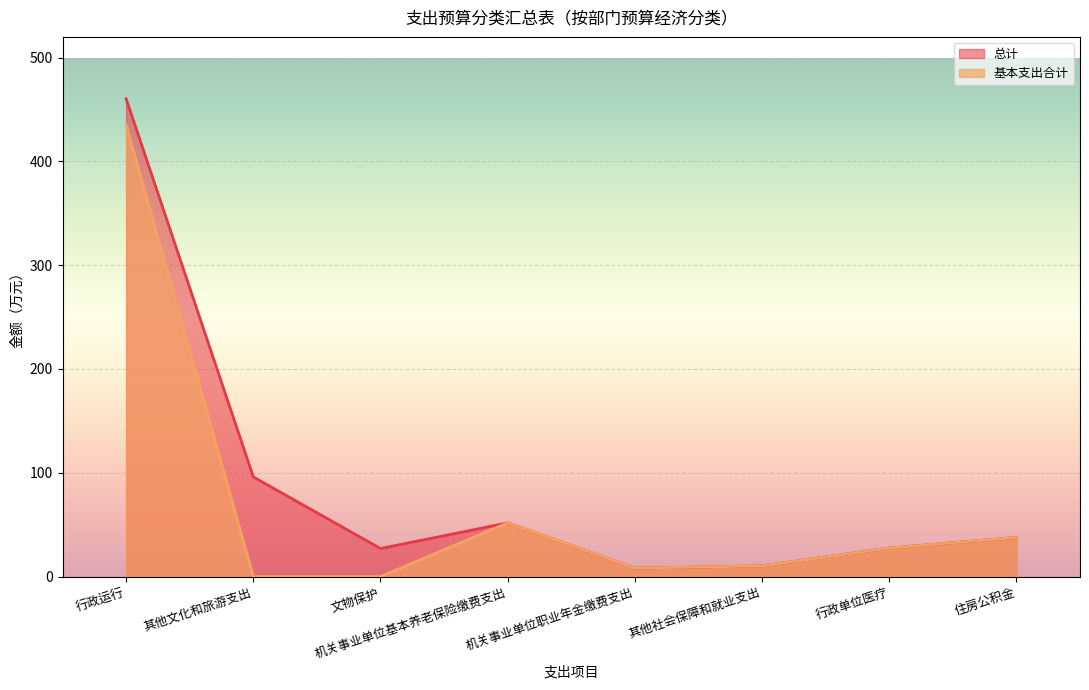

At which category does the chart reach its peak across all series?

行政运行